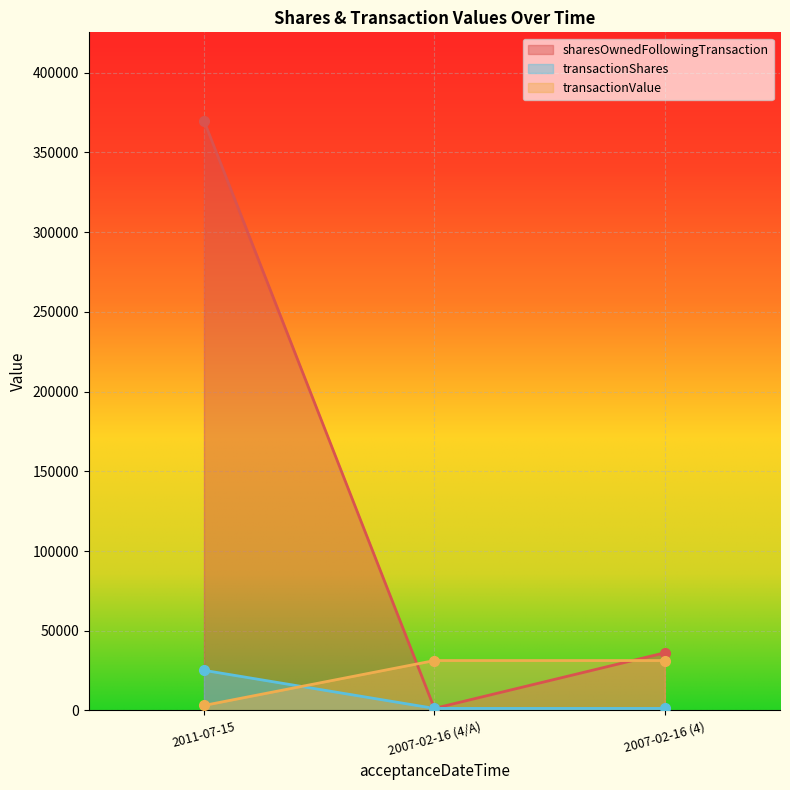

Which series has the widest spread of values?

sharesOwnedFollowingTransaction